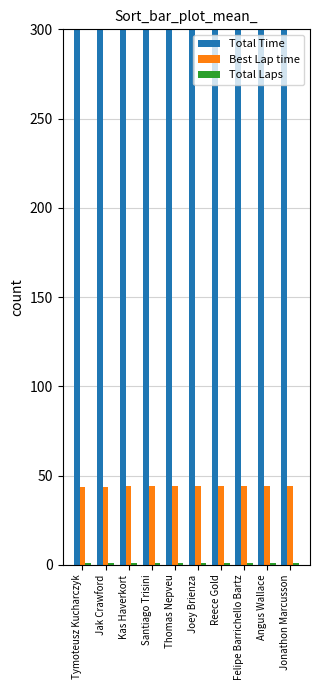

What is the label of the 2nd bar from the right?

Angus Wallace